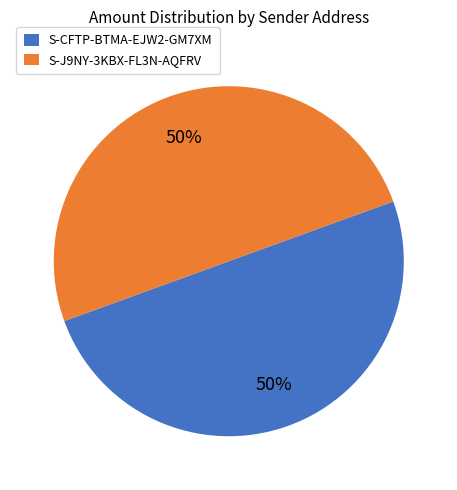

To the nearest percent, what is the combined percentage of S-CFTP-BTMA-EJW2-GM7XM and S-J9NY-3KBX-FL3N-AQFRV?

100%